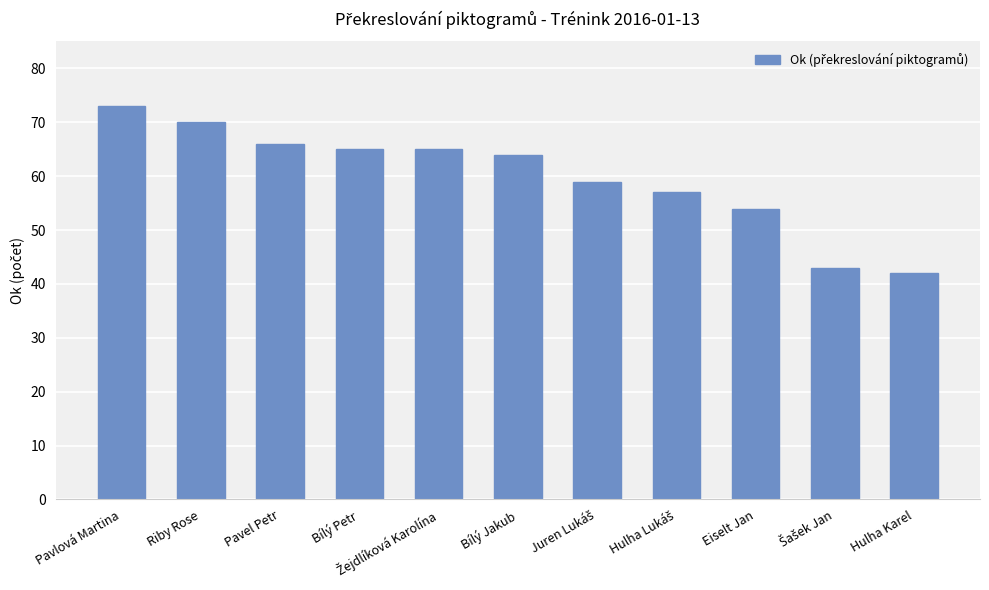

What is the label of the 2nd bar from the left?

Riby Rose